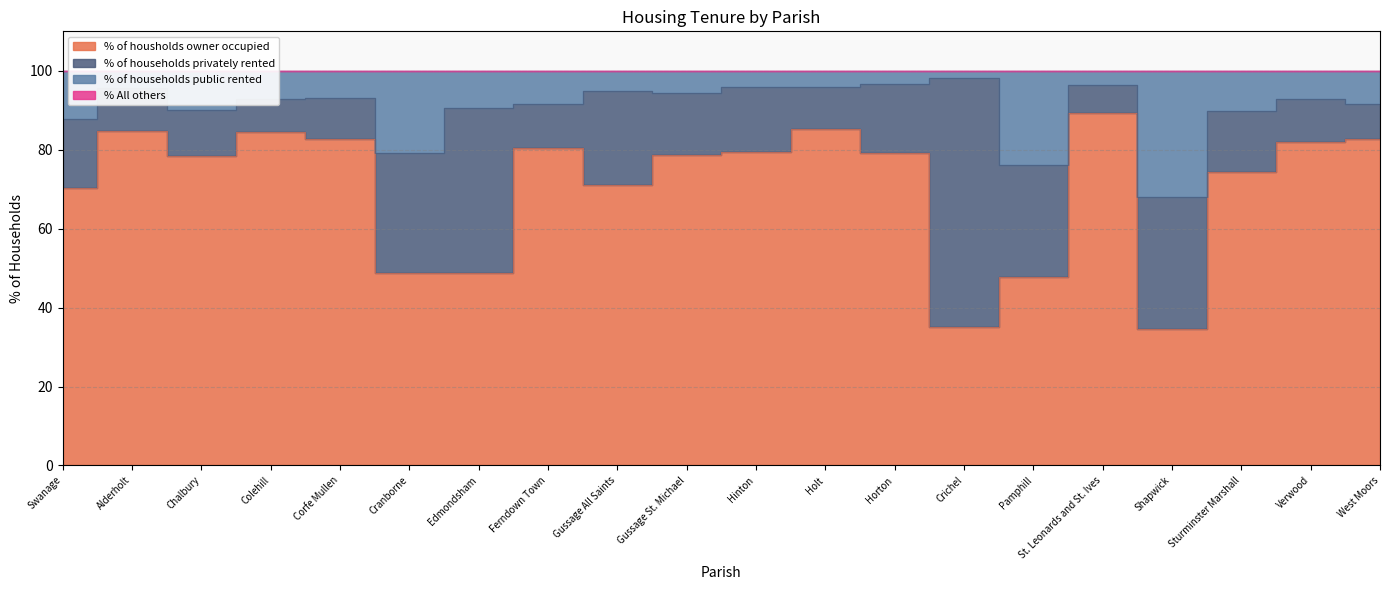

At which label does % of housholds owner occupied first exceed 79?

Alderholt